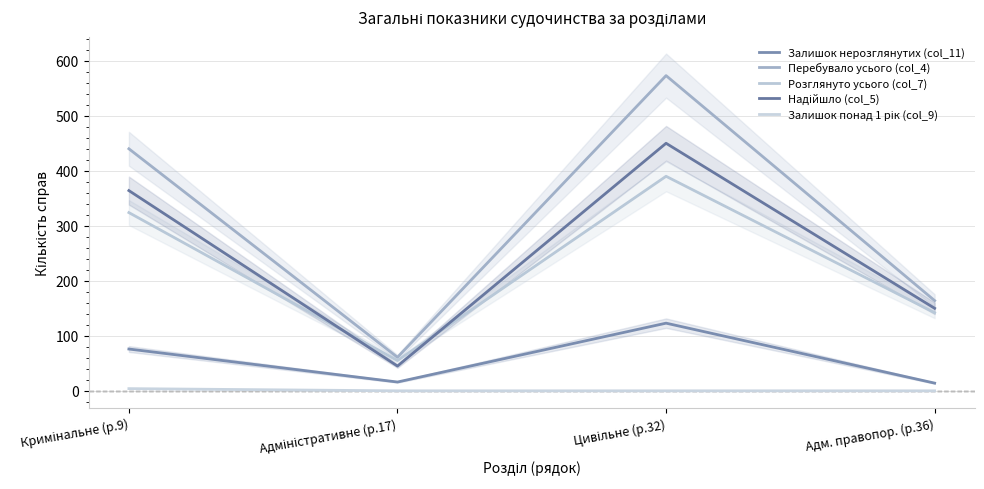

The Перебувало усього (col_4) series shows 300 at Кримінальне (р.9). True or false?

False